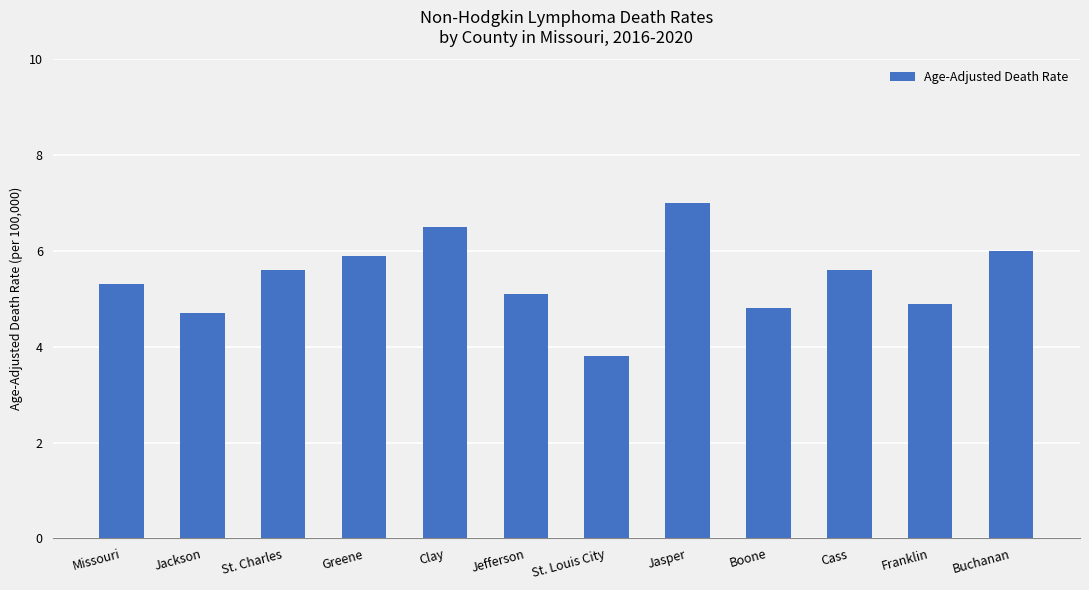

True or false: the data shows 5.3 at Missouri.

True